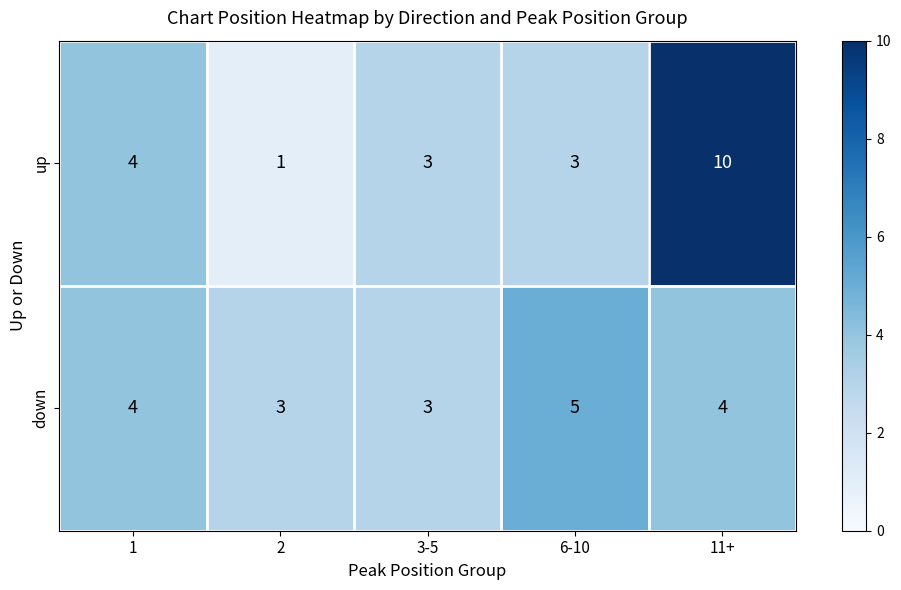

How many categories are shown in the chart?

5